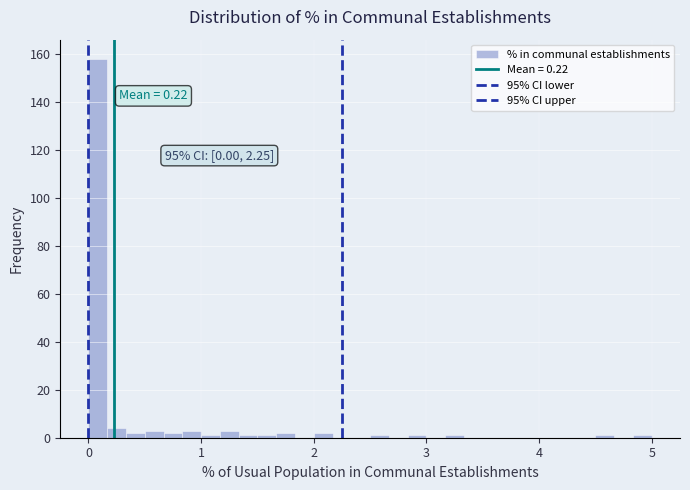

Read against the x-axis, roughly where is the centre of the tallest bar?

0.1